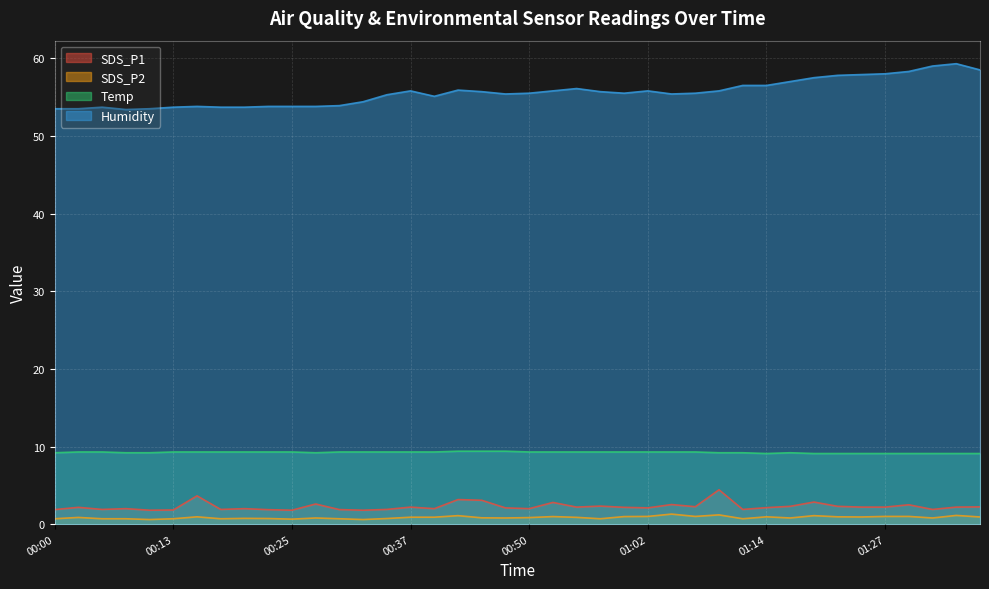

How many data points in SDS_P1 are less than 2?

12